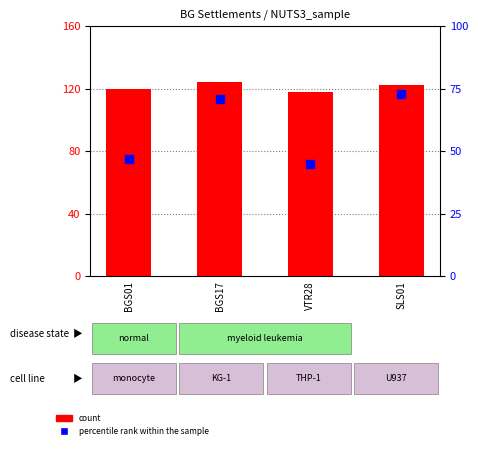

Is the value of count at SLS01 greater than the value of percentile rank within the sample at VTR28?

Yes